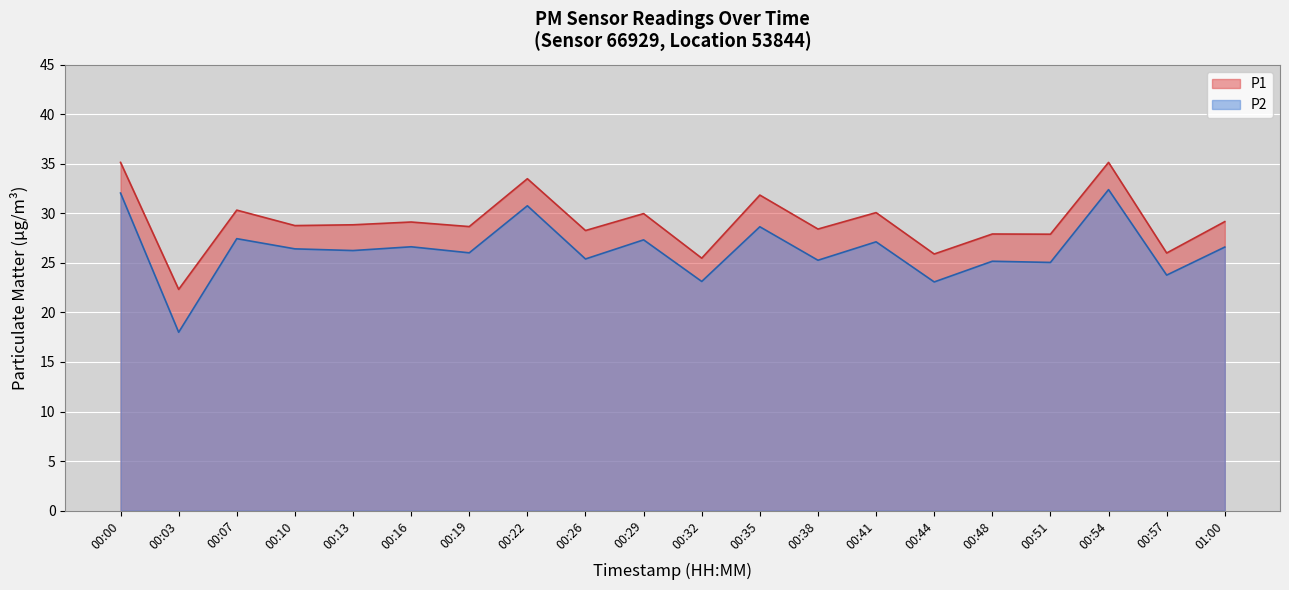

What is the lowest value of the P1 series?

22.3